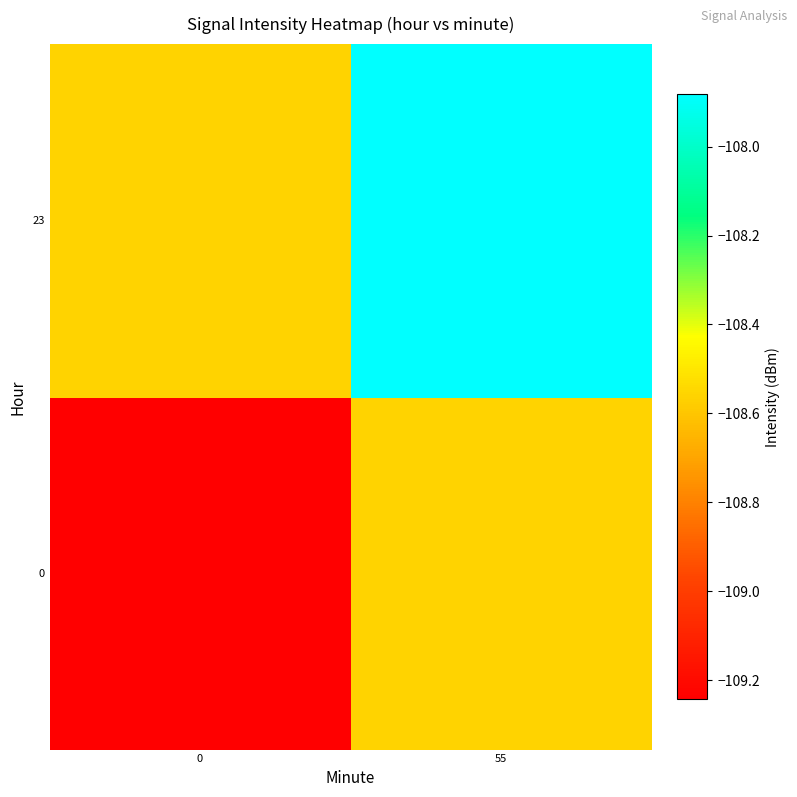

How many distinct data groups are displayed?

2